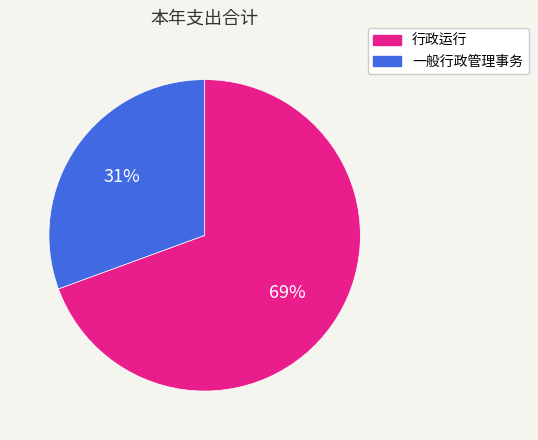

Which slice is the smallest?

一般行政管理事务